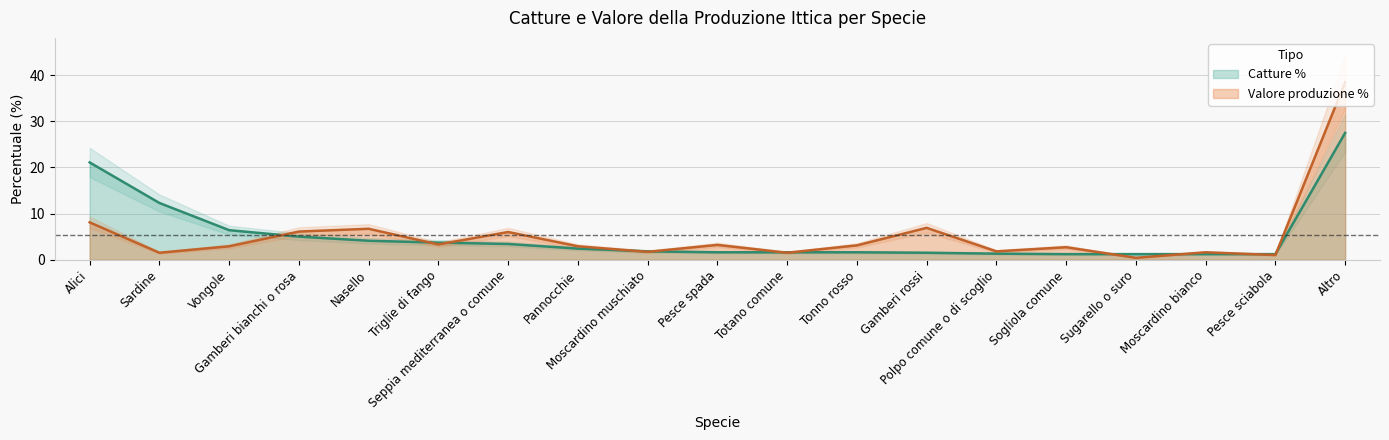

True or false: Valore della produzione (milioni di euro) and Catture (tonnellate) cross at least once.

True